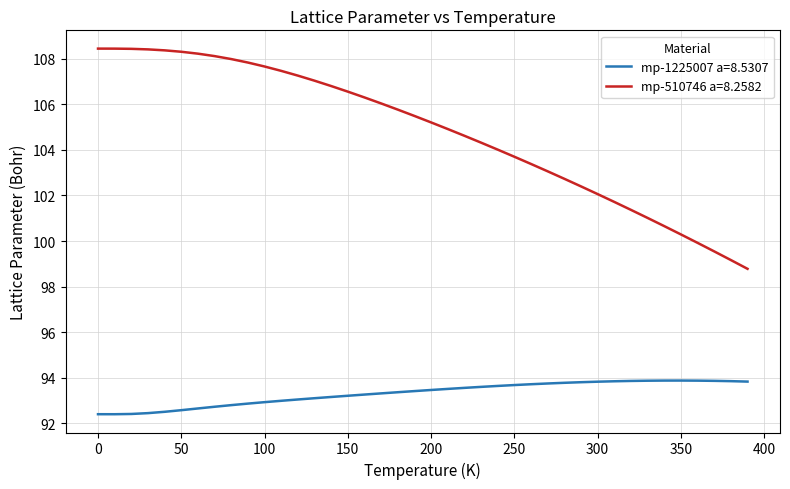

True or false: mp-1225007 a=8.5307 and mp-510746 a=8.2582 cross at least once.

False